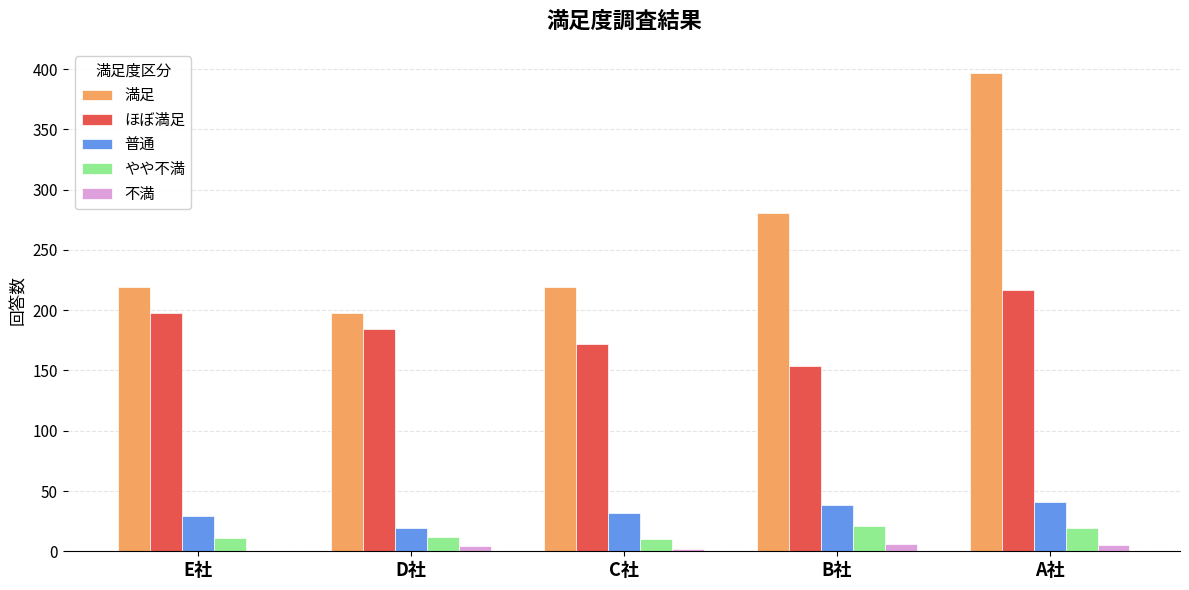

How many groups of bars are there?

5